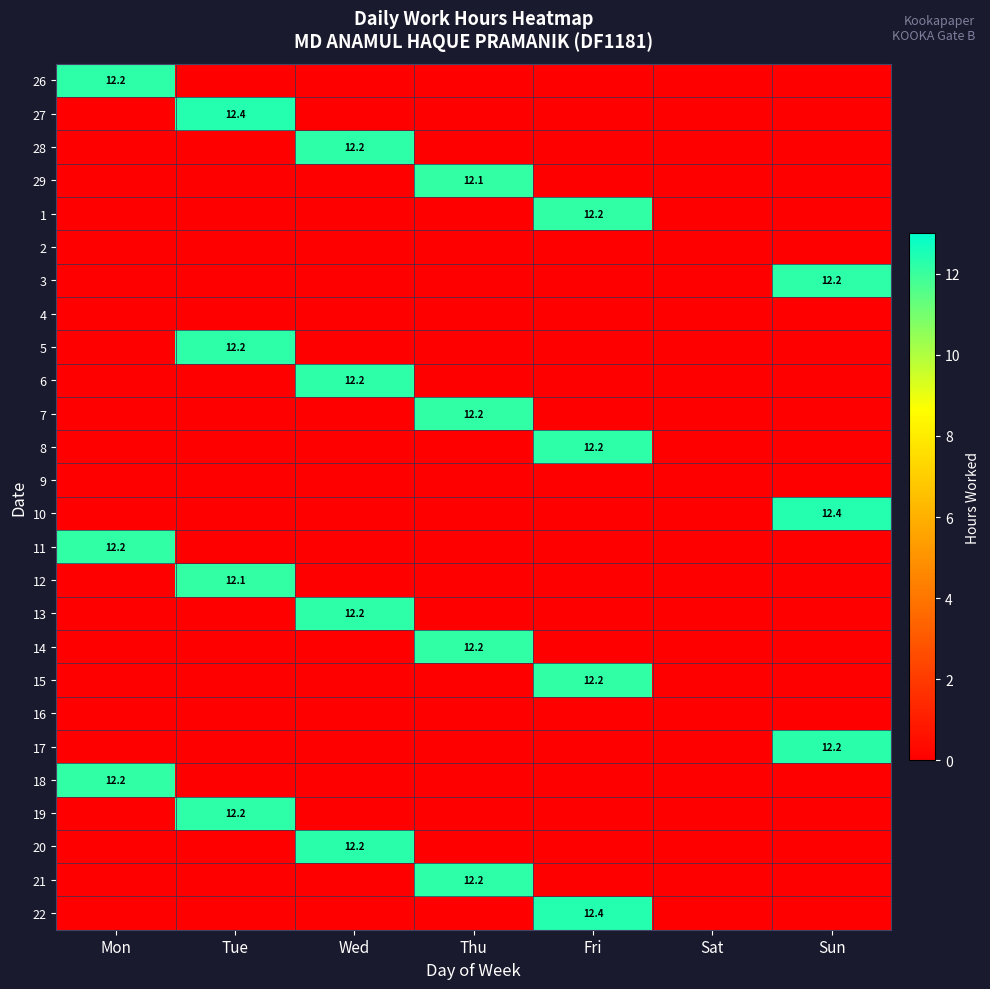

True or false: 10 has a value of 12.4 at Sun.

True